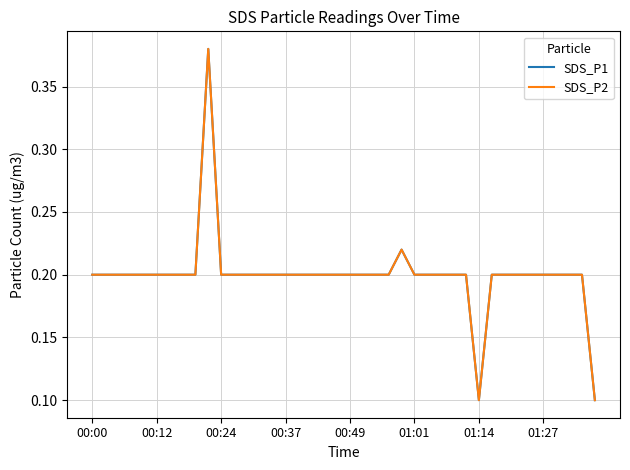

What is the difference between the maximum and second lowest values in the SDS_P2 series?

0.3